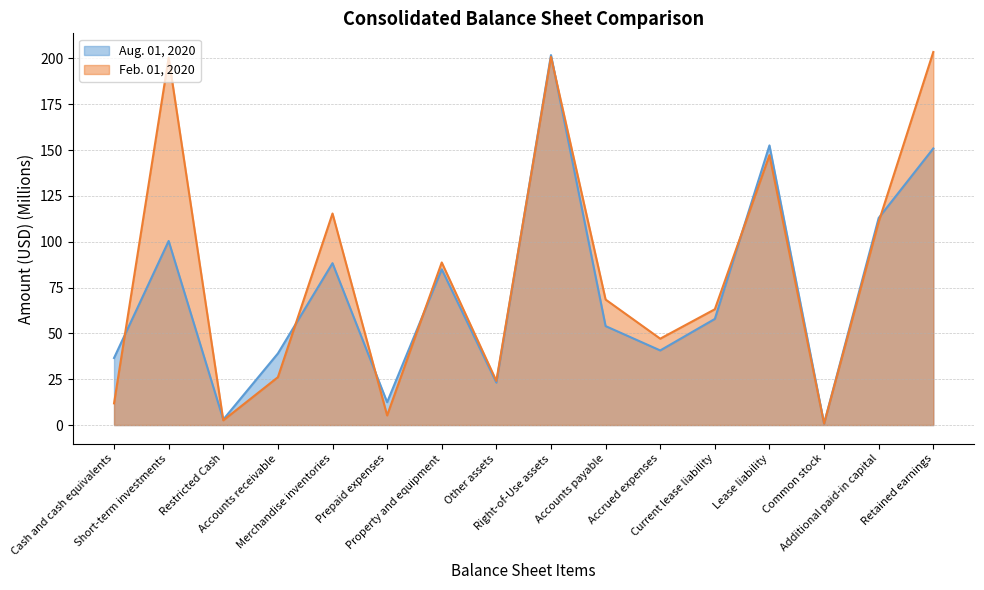

Reading left to right, transcribe all the data shown in this chart.

Aug. 01, 2020: 36.6	100.4	3.0	39.0	88.3	12.5	84.9	23.1	201.8	54.0	40.7	57.9	152.5	0.8	112.9	150.9
Feb. 01, 2020: 11.8	200.4	2.6	26.1	115.4	5.2	88.7	24.1	200.8	68.4	47.1	63.1	147.2	0.8	110.8	203.5